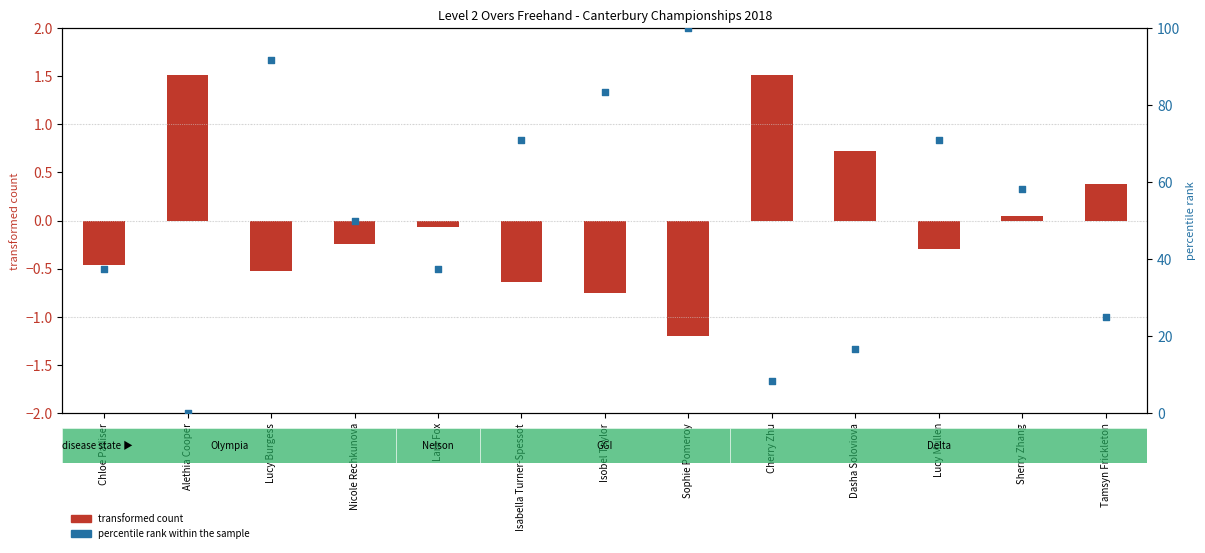

At which category is the sum across all series the highest?

Sophie Pomeroy